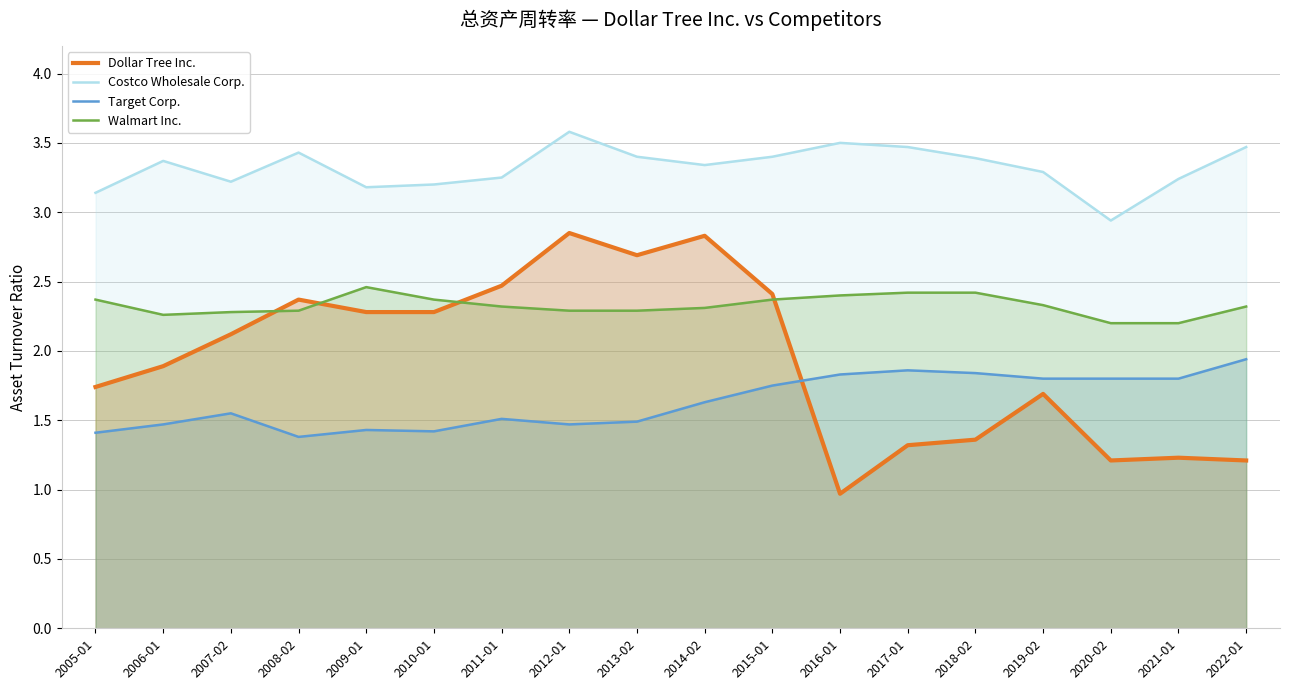

Reading left to right, list all the values displayed in this chart.

Dollar Tree Inc.: 1.7	1.9	2.1	2.4	2.3	2.3	2.5	2.9	2.7	2.8	2.4	1.0	1.3	1.4	1.7	1.2	1.2	1.2
Costco Wholesale Corp.: 3.1	3.4	3.2	3.4	3.2	3.2	3.2	3.6	3.4	3.3	3.4	3.5	3.5	3.4	3.3	2.9	3.2	3.5
Target Corp.: 1.4	1.5	1.6	1.4	1.4	1.4	1.5	1.5	1.5	1.6	1.8	1.8	1.9	1.8	1.8	1.8	1.8	1.9
Walmart Inc.: 2.4	2.3	2.3	2.3	2.5	2.4	2.3	2.3	2.3	2.3	2.4	2.4	2.4	2.4	2.3	2.2	2.2	2.3